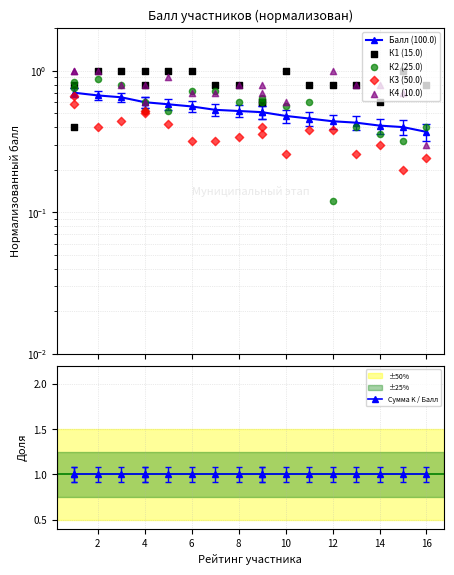

Which series has the largest total across all categories?

Сумма K / Балл